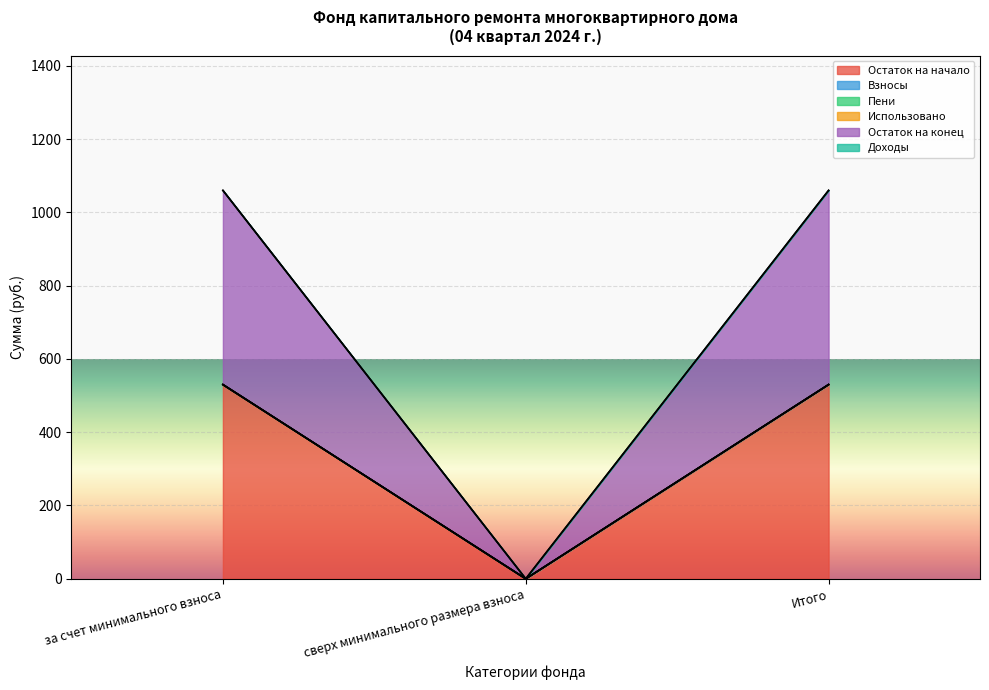

At which category is the sum across all series the highest?

за счет минимального взноса